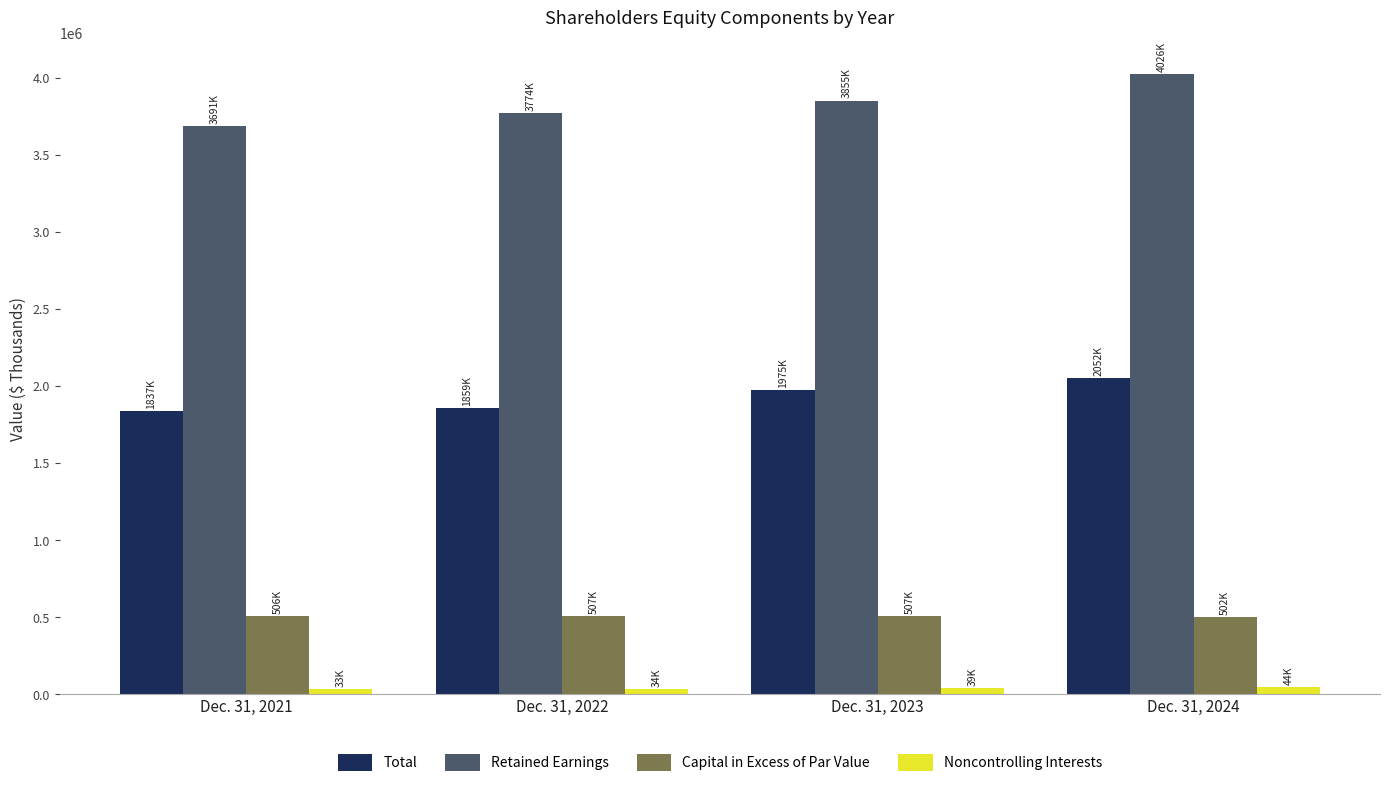

Which category has the highest value across all series?

Dec. 31, 2024